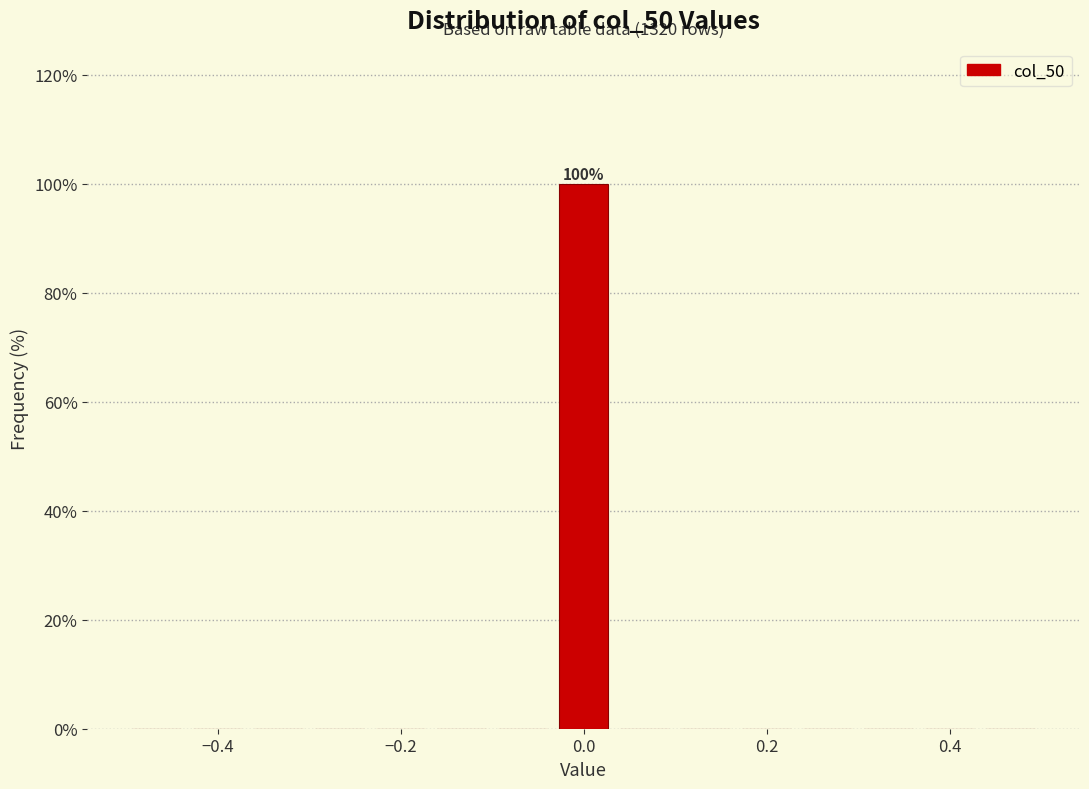

Read against the x-axis, roughly where is the centre of the tallest bar?

0.00